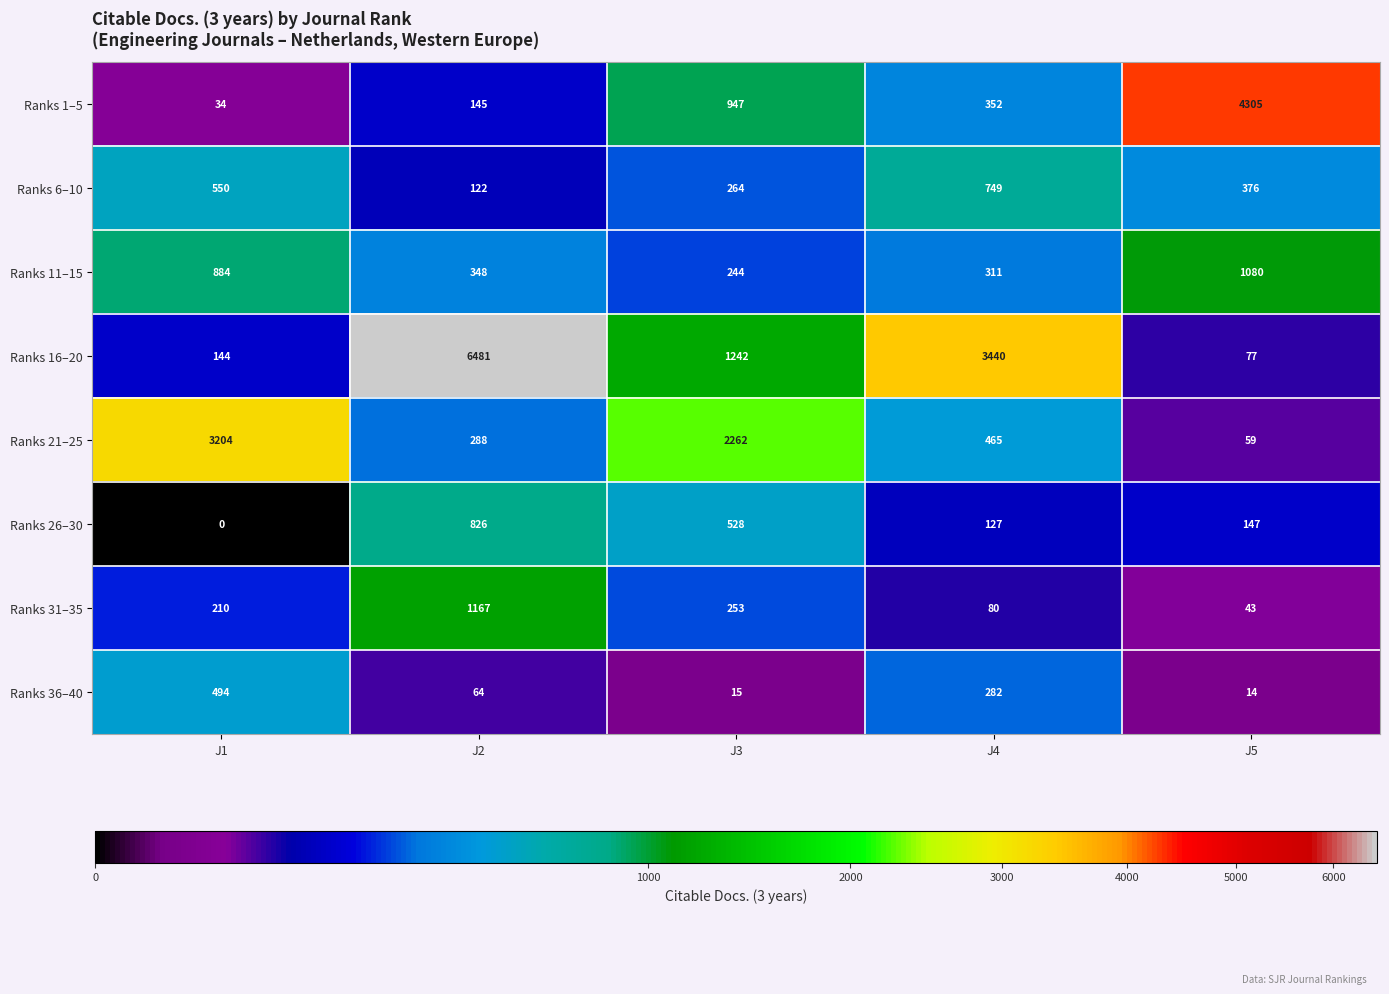

At which category is the sum across all series the highest?

J2